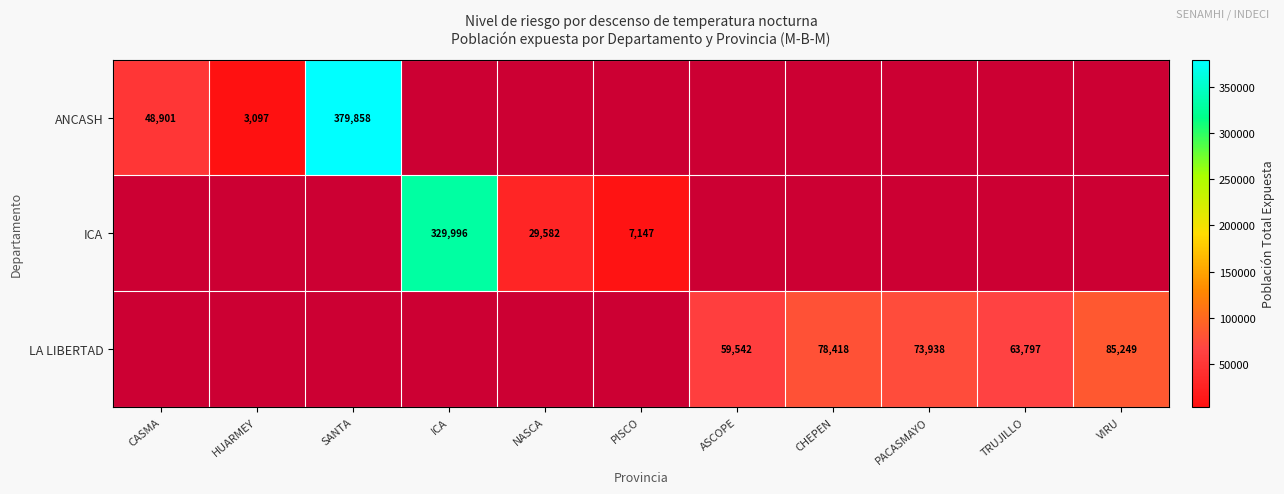

Is it true that LA LIBERTAD equals 106845 at TRUJILLO?

False